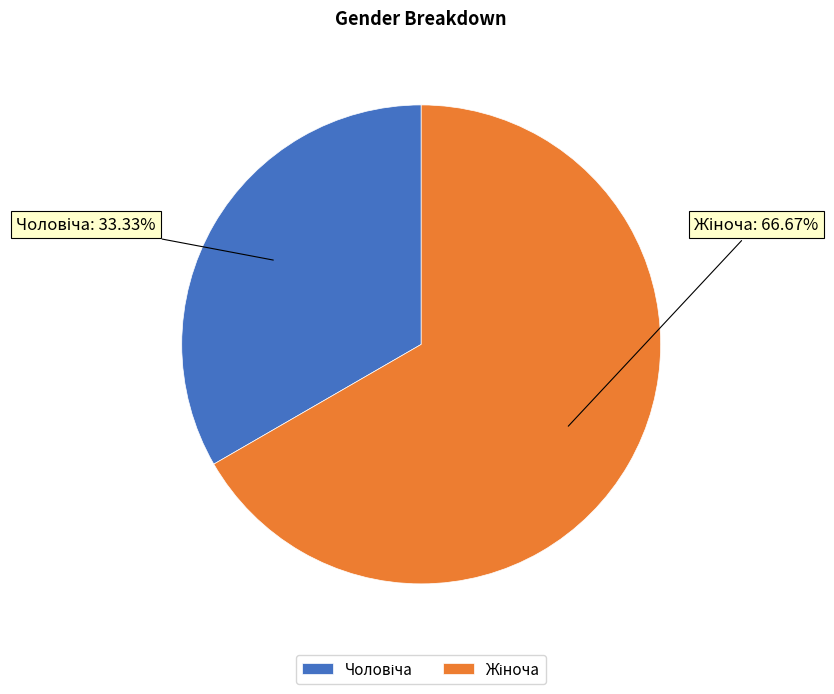

Which slice is the smallest?

Чоловіча